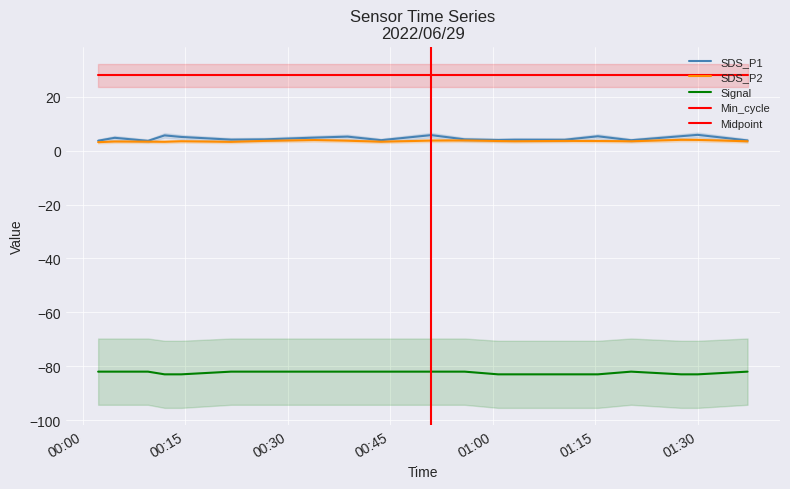

The value of SDS_P2 at 2022/06/29 01:03:13 is 1.9. True or false?

False